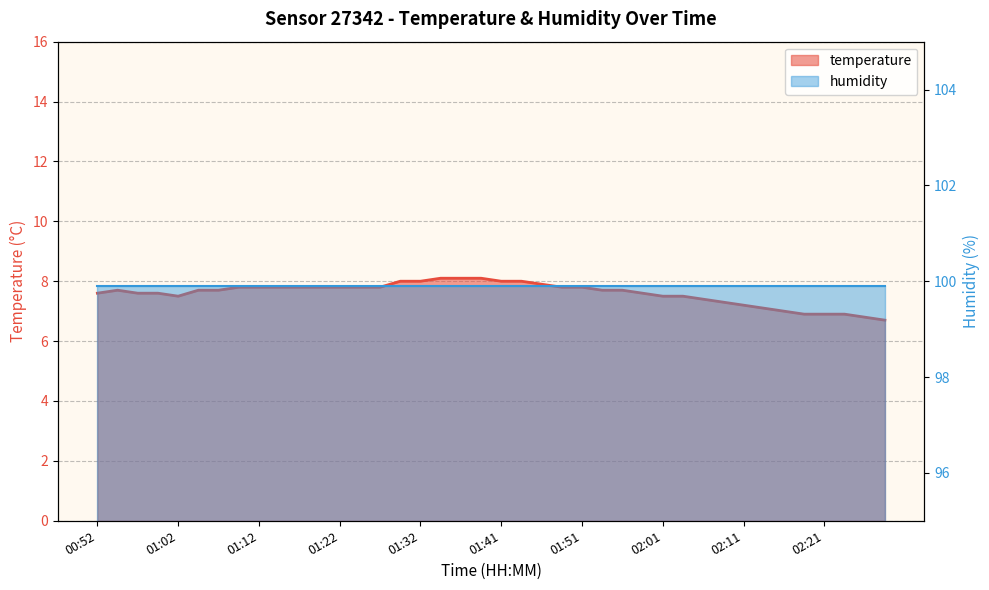

Where is the data nearest to the value 7?

02:16